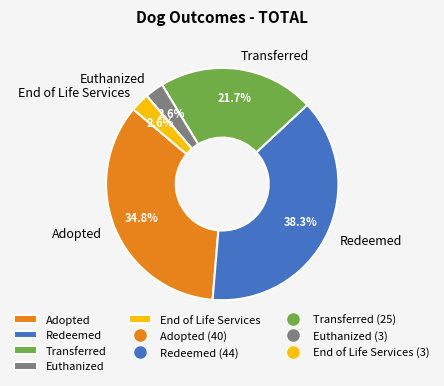

To the nearest percent, what is the combined percentage of Euthanized and Redeemed?

41%